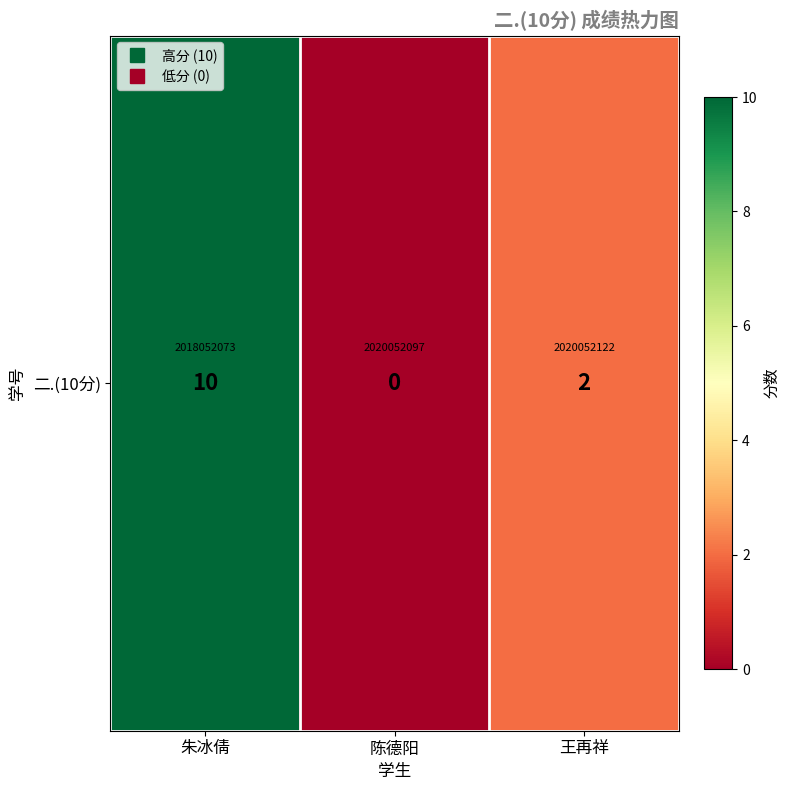

Reading left to right, what are all the values shown in this chart?

朱冰倩=10	陈德阳=0	王再祥=2